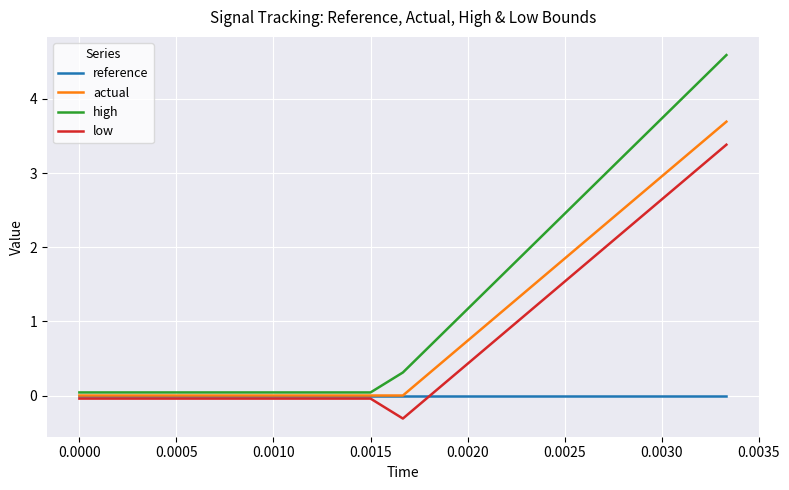

Rank the series by their maximum value, from highest to lowest.

high, actual, low, reference